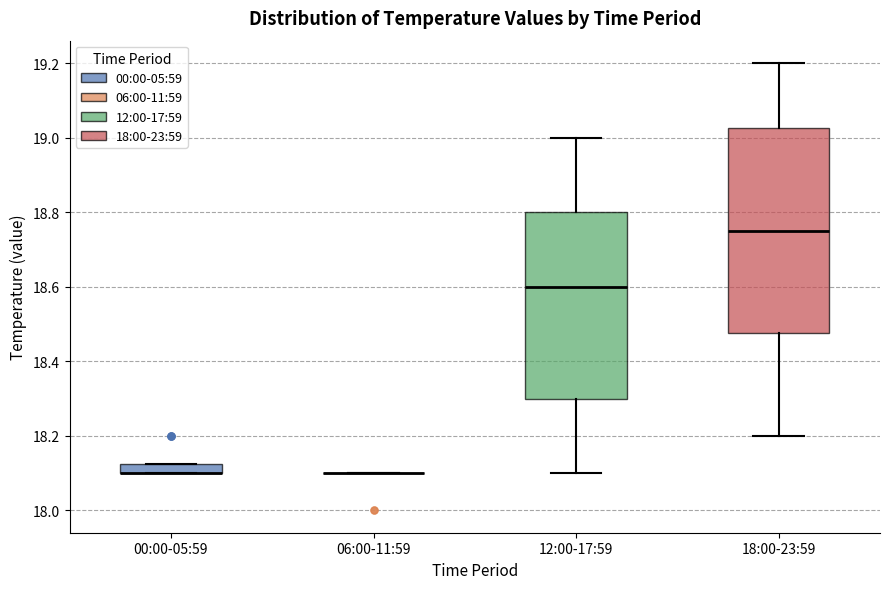

Which box is the tallest, from its lower edge to its upper edge?

18:00-23:59